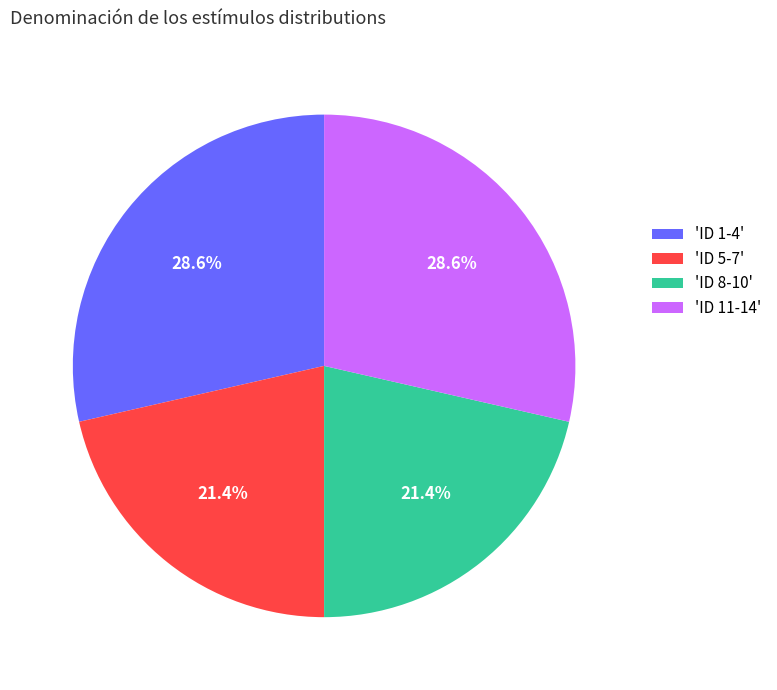

Is there any slice that represents more than half of the pie?

No